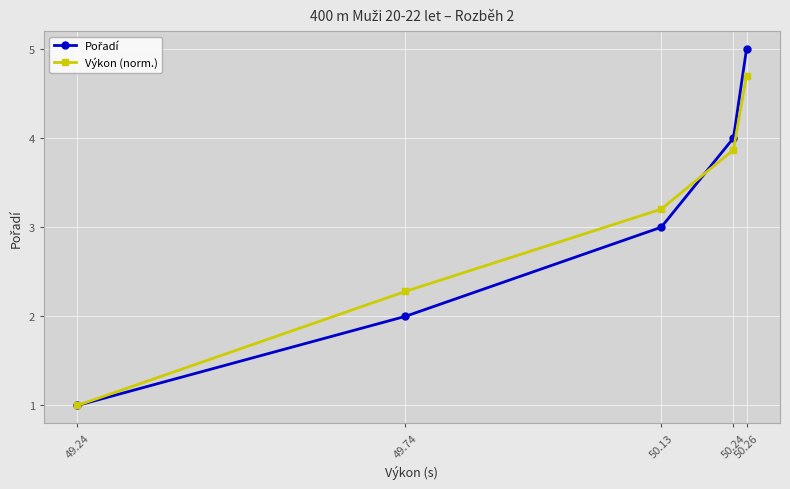

What is the label of the 3rd point from the right?

50.13